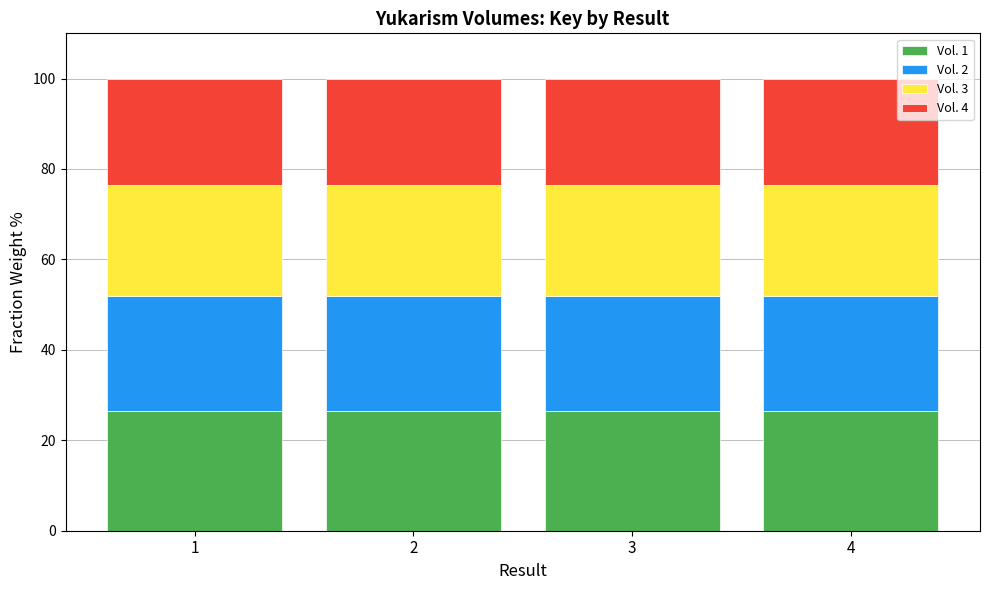

The Vol. 1 series shows 5.8 at 3. True or false?

False